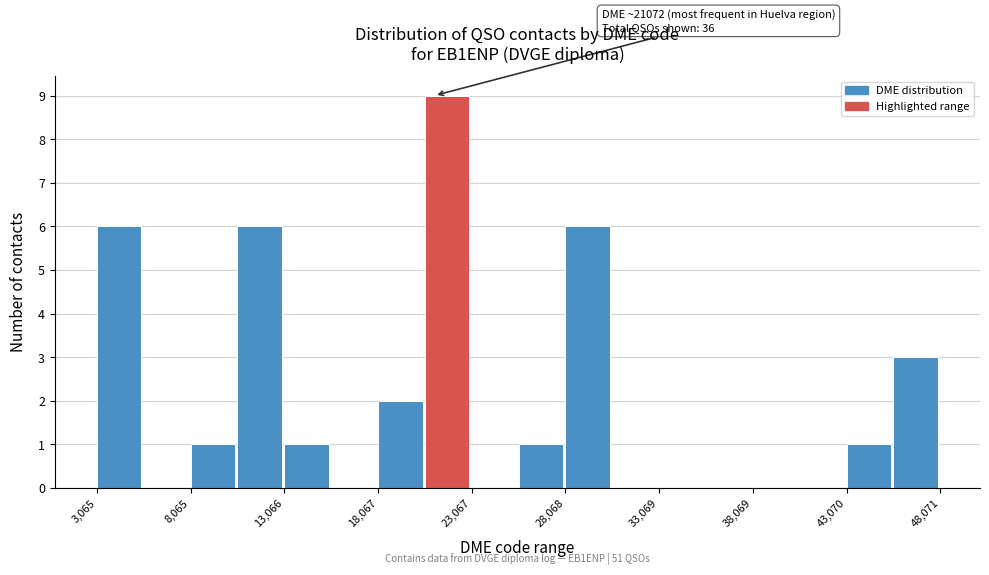

Around what value on the x-axis is the tallest bar? Give the approximate position of its centre, as read against the axis.

22000